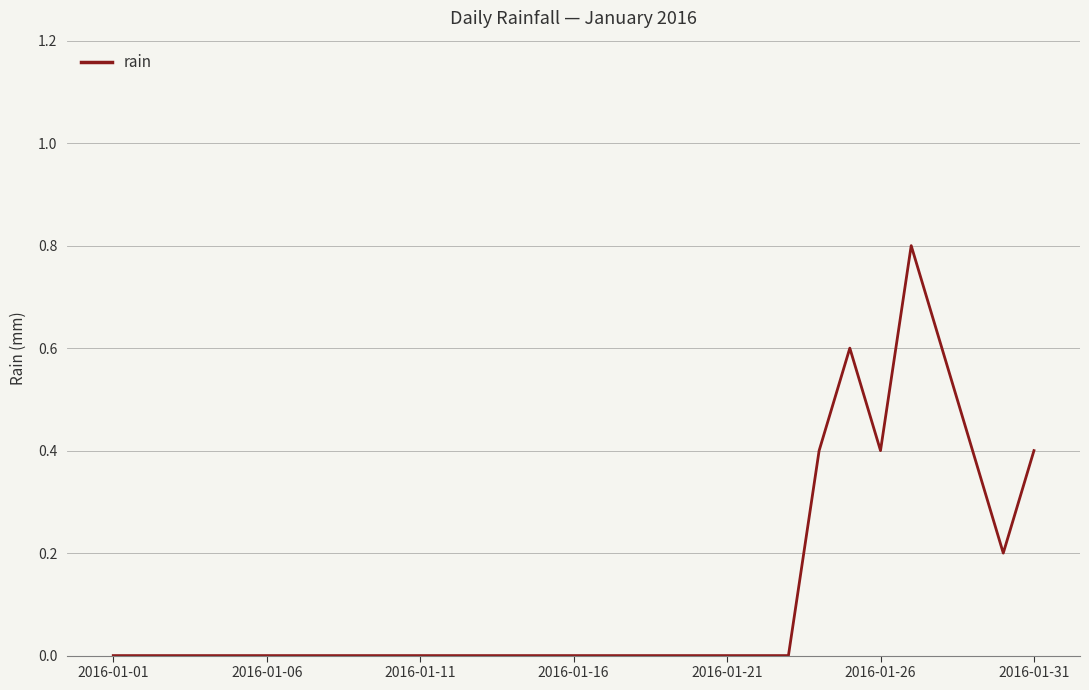

Does the chart display data point markers on the line(s)?

No